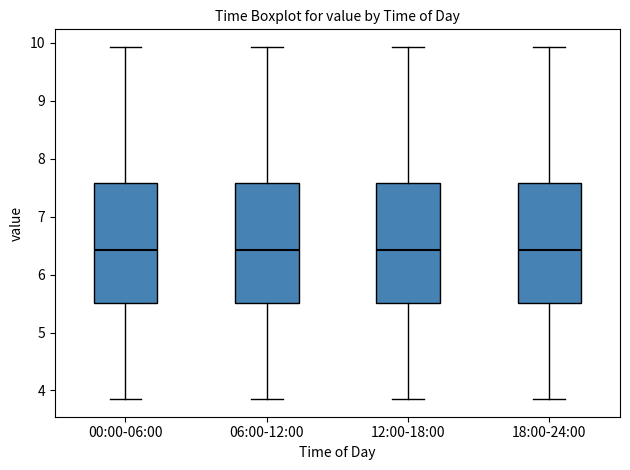

Reading left to right, read every box against the y-axis: the position of its median line, the range the box covers, and the ends of its whiskers. The values are not printed on the chart, so give them approximately, as read against the axis.

00:00-06:00: median 6.4, box 5.5 to 7.6, whiskers 3.9 to 9.9
06:00-12:00: median 6.4, box 5.5 to 7.6, whiskers 3.9 to 9.9
12:00-18:00: median 6.4, box 5.5 to 7.6, whiskers 3.9 to 9.9
18:00-24:00: median 6.4, box 5.5 to 7.6, whiskers 3.9 to 9.9